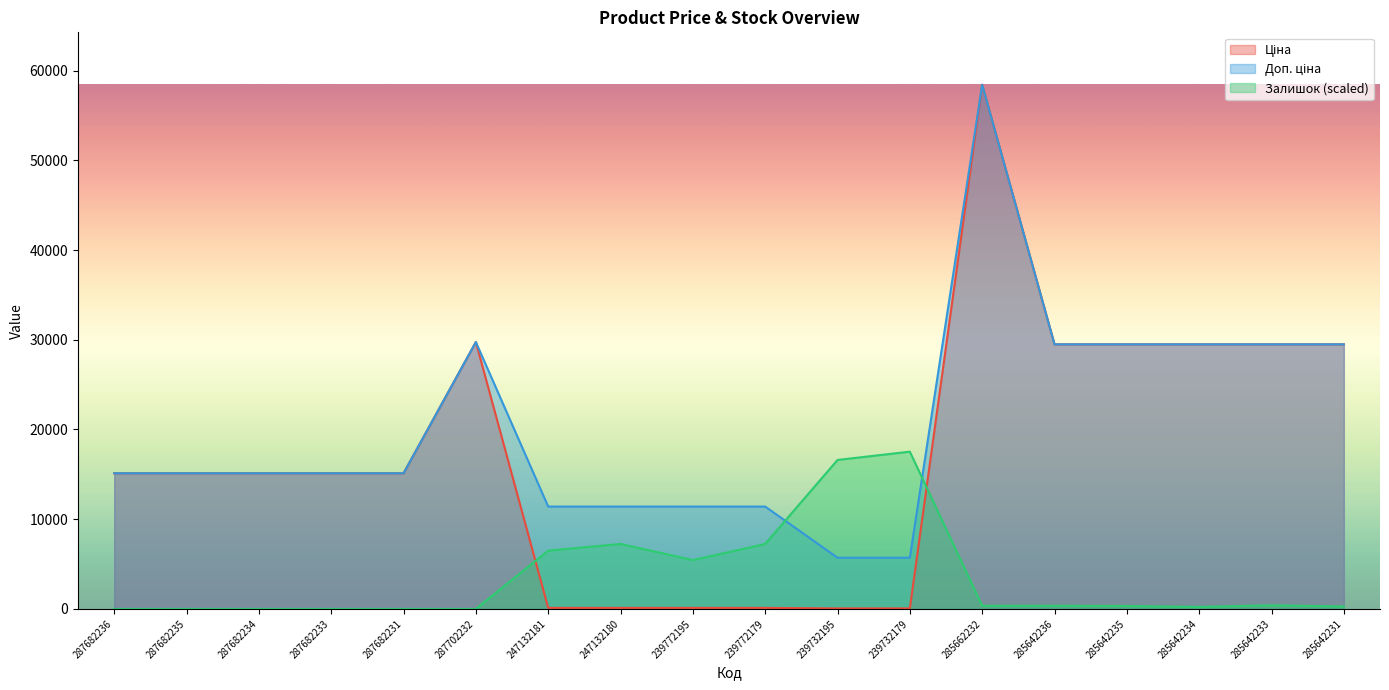

Where is Ціна nearest to the value 29241?

285642236